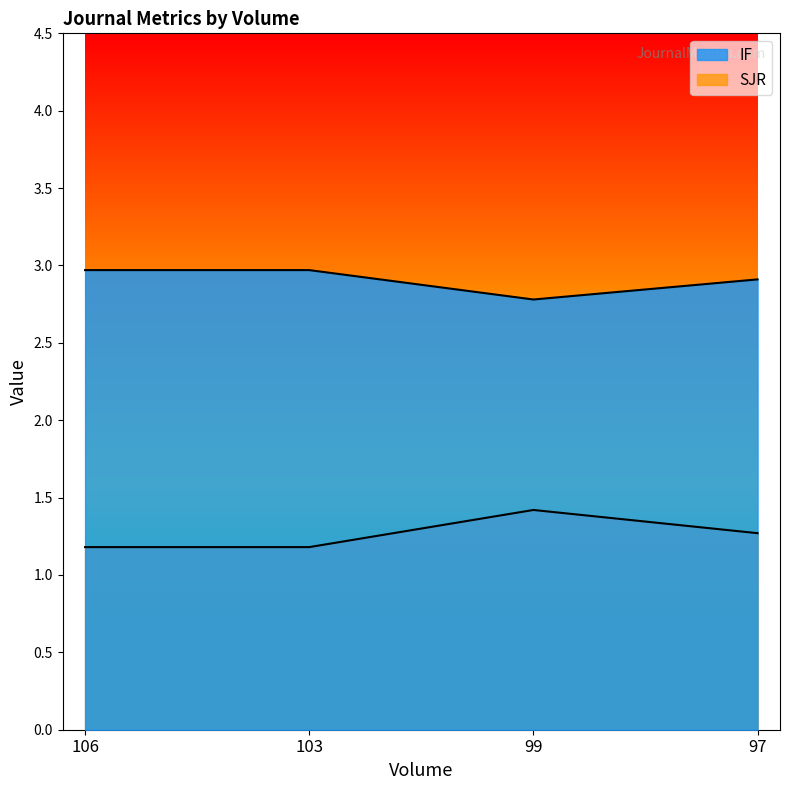

True or false: IF and SJR cross at least once.

False